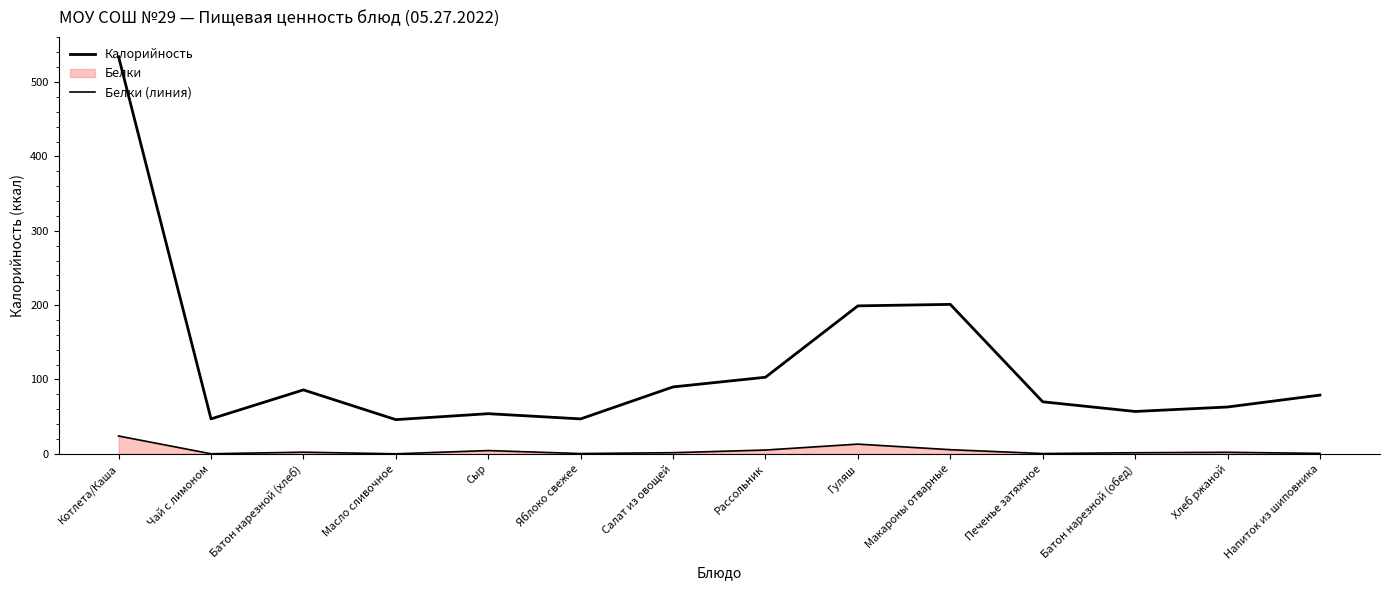

What is the difference between the Белки (линия) values at Рассольник and Яблоко свежее?

4.8